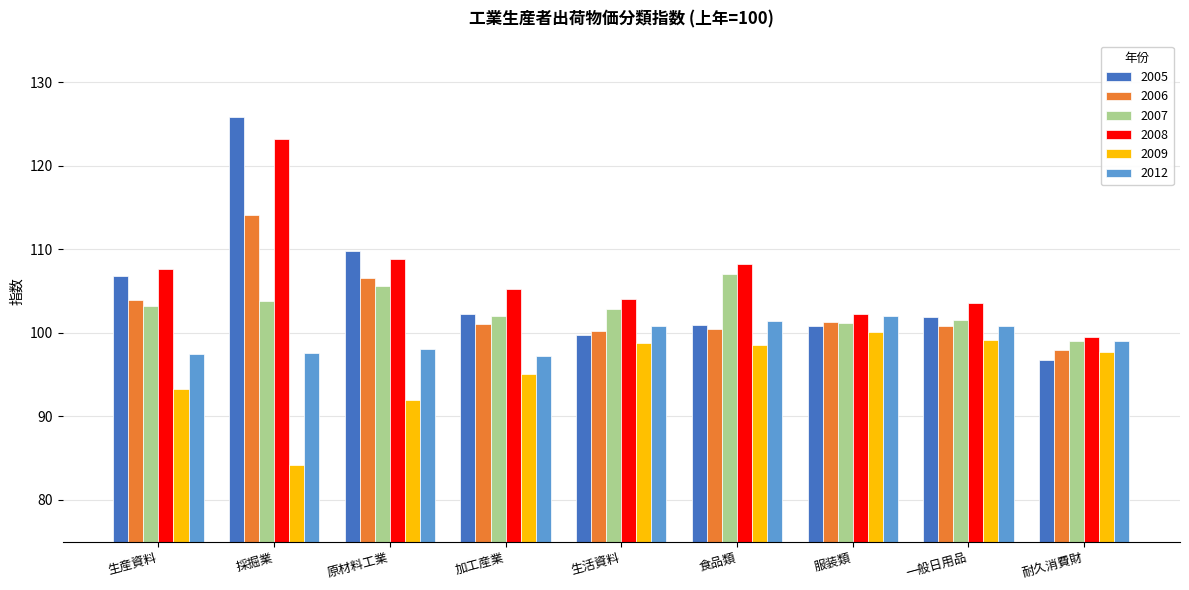

What is the sum of all 2005 values?

944.8